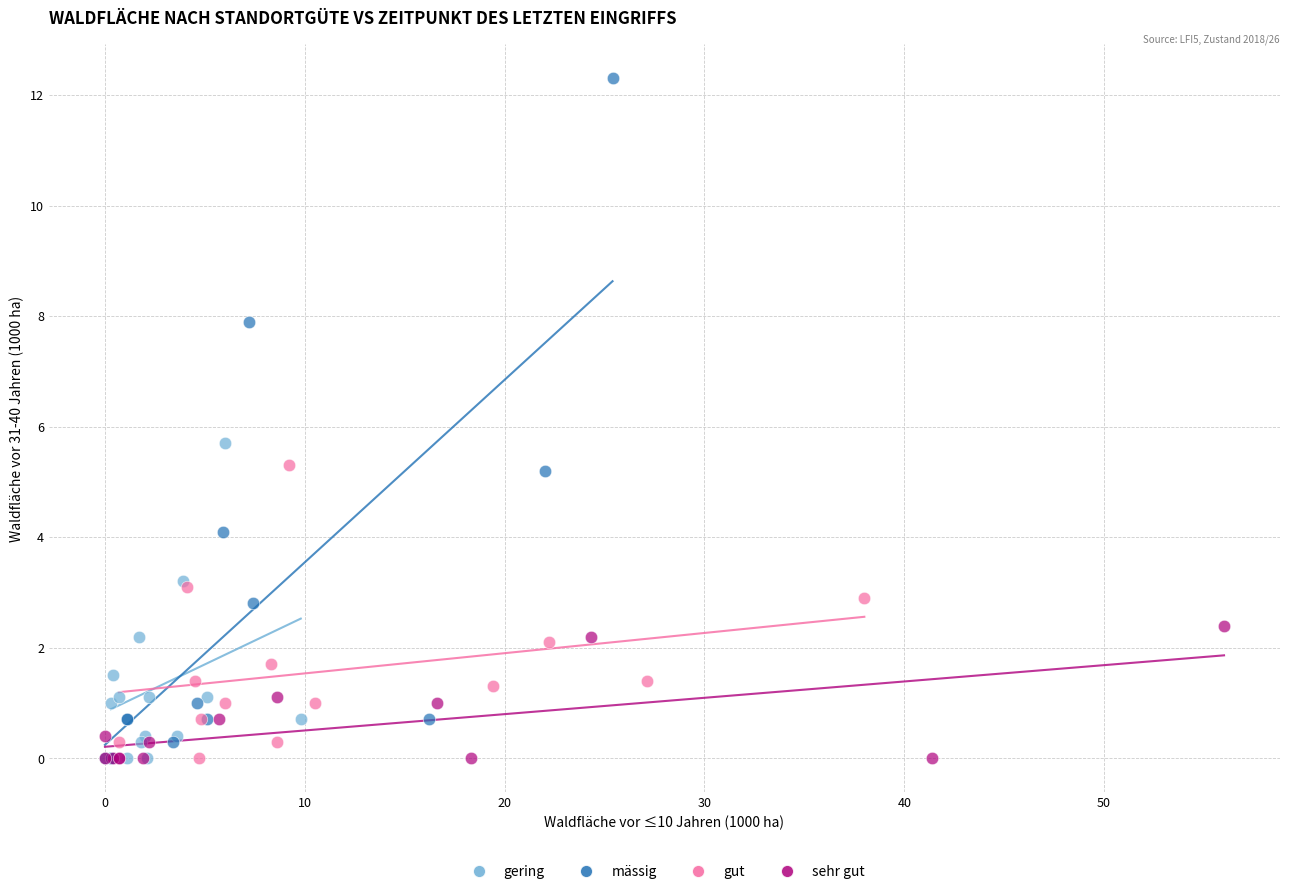

Which series has the largest Y range (max minus min)?

mässig